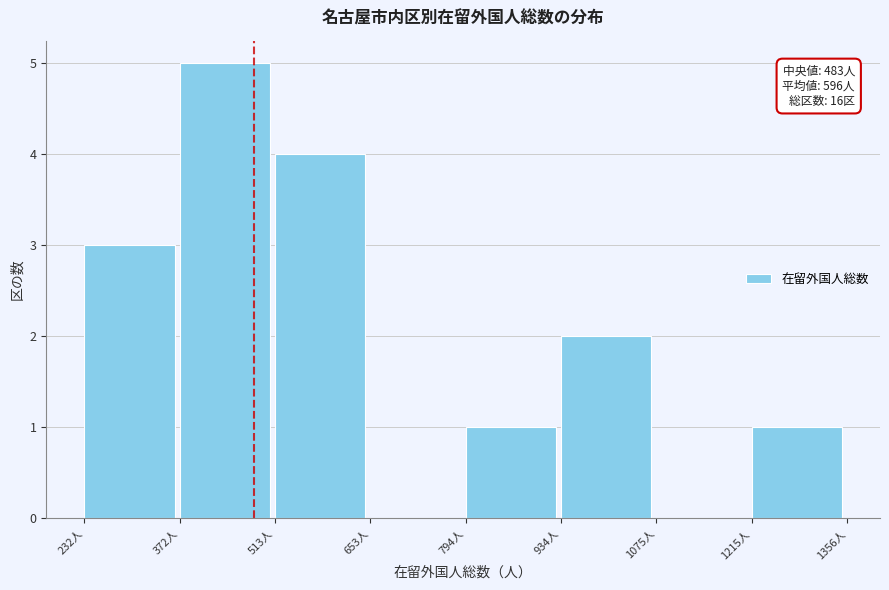

Over which range of the x-axis is the bar tallest?

380 to 520